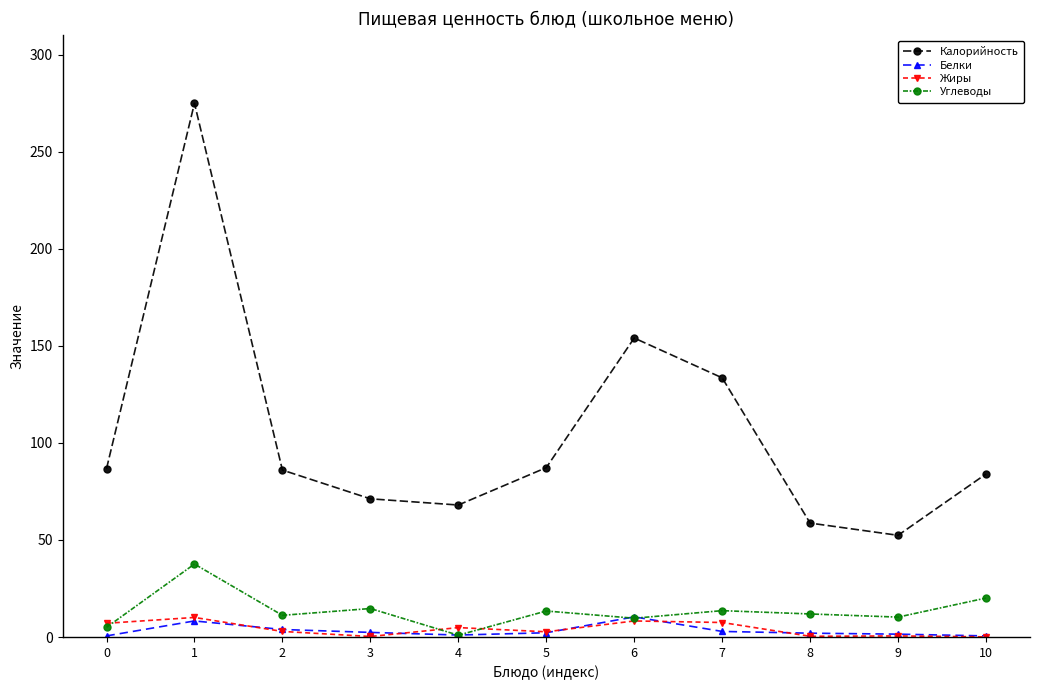

At which label is Калорийность closest to 163?

6